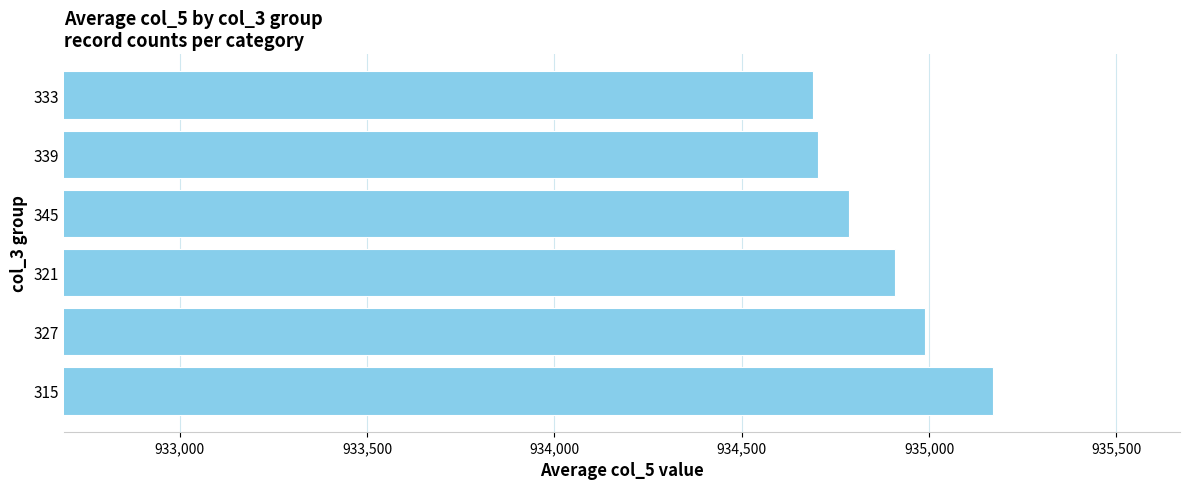

Are the bars grouped side by side (vs. stacked)?

No